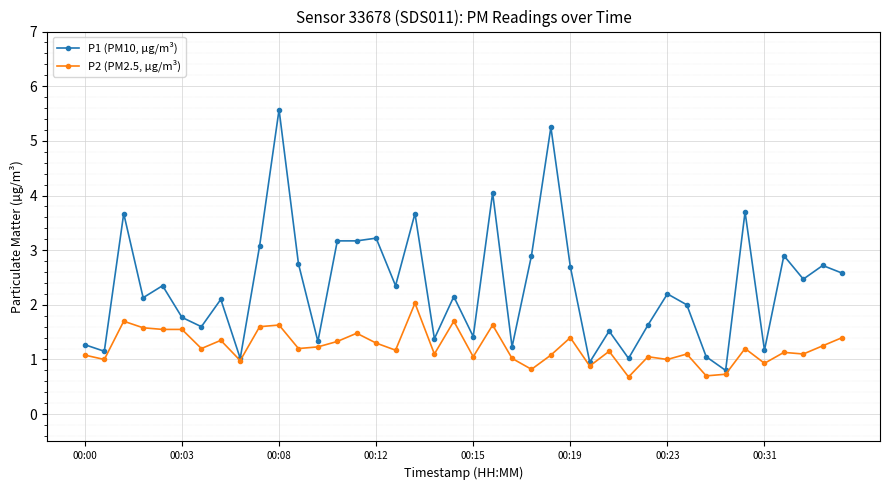

What is the highest value of the P1 (PM10, µg/m³) series?

5.6